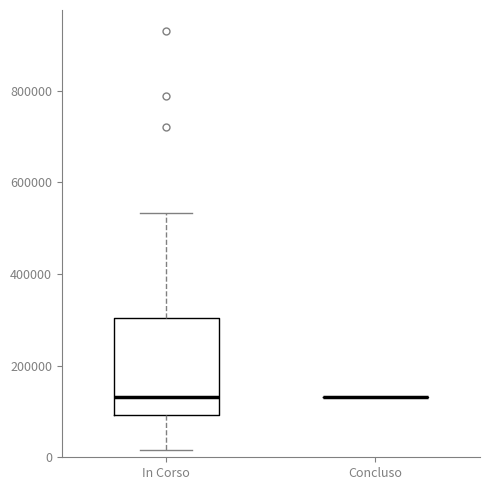

Reading left to right, transcribe this box plot: for each box, give where its median line is, the range the box spans, and where its two whiskers end, as read against the y-axis. The values are not printed on the chart, so give them approximately, as read against the axis.

In Corso: median 140000, box 100000 to 300000, whiskers 20000 to 540000
Concluso: box collapsed to a line at 140000, whiskers 140000 to 140000